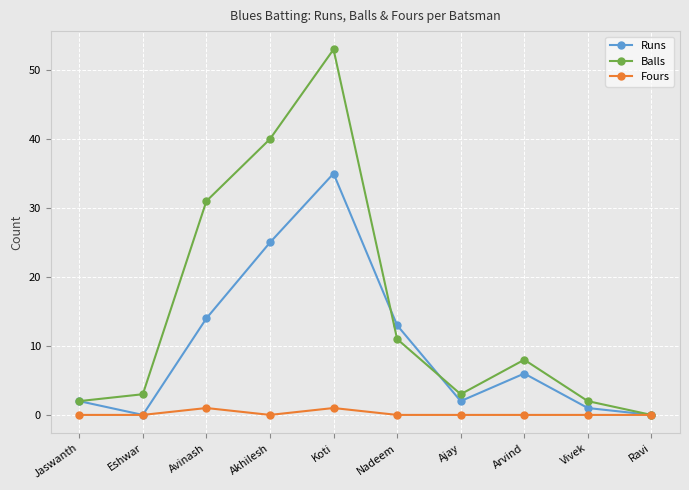

Reading left to right, list all the values displayed in this chart.

Runs: Jaswanth=2	Eshwar=0	Avinash=14	Akhilesh=25	Koti=35	Nadeem=13	Ajay=2	Arvind=6	Vivek=1	Ravi=0
Balls: Jaswanth=2	Eshwar=3	Avinash=31	Akhilesh=40	Koti=53	Nadeem=11	Ajay=3	Arvind=8	Vivek=2	Ravi=0
Fours: Jaswanth=0	Eshwar=0	Avinash=1	Akhilesh=0	Koti=1	Nadeem=0	Ajay=0	Arvind=0	Vivek=0	Ravi=0